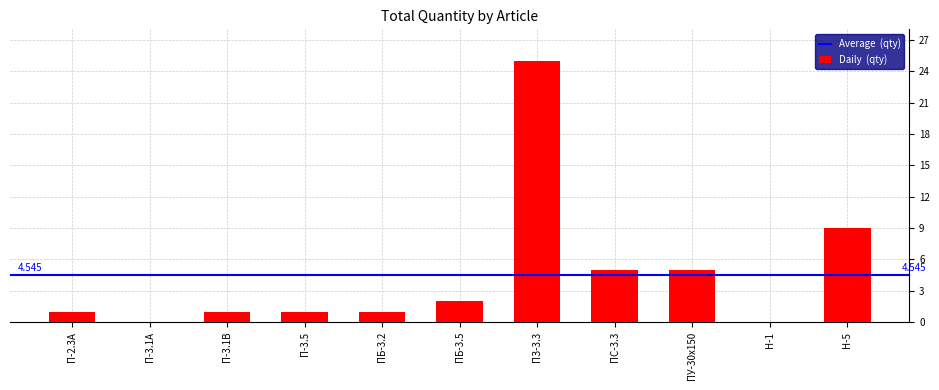

What is the ratio of the value at ПЗ-3.3 to the value at ПБ-3.2?

25.0